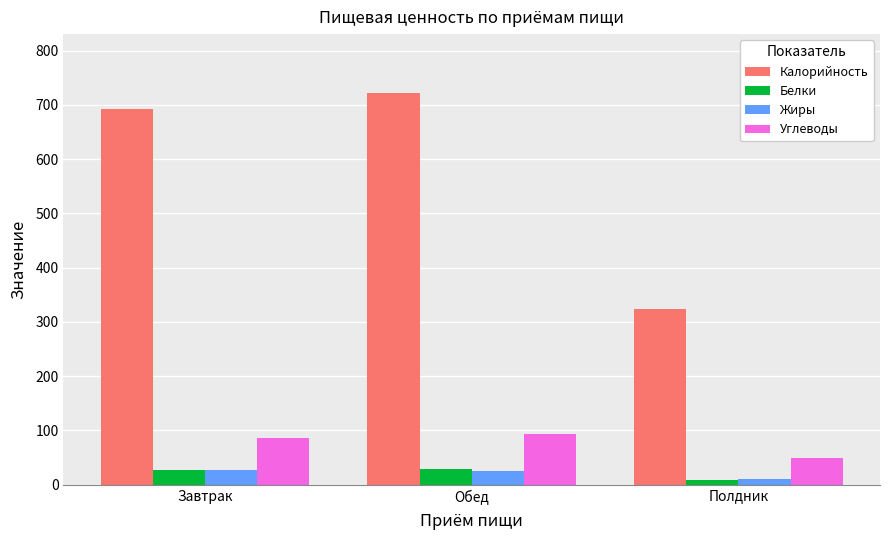

What is the difference between the second highest and minimum values in the Белки series?

19.2